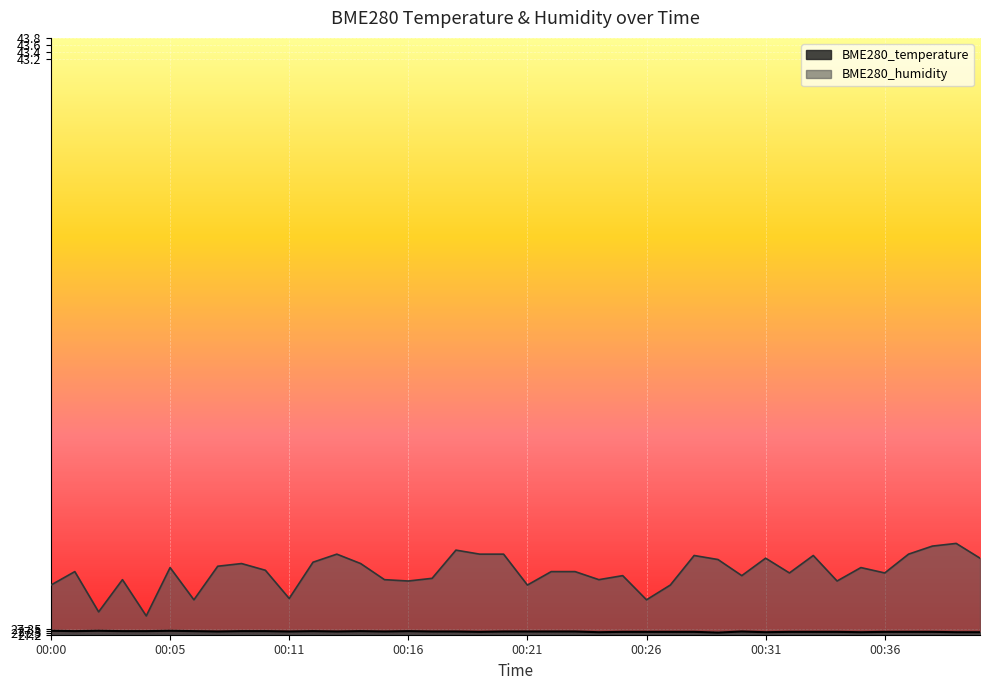

True or false: BME280_temperature has a value of 7.4 at 00:31.

False